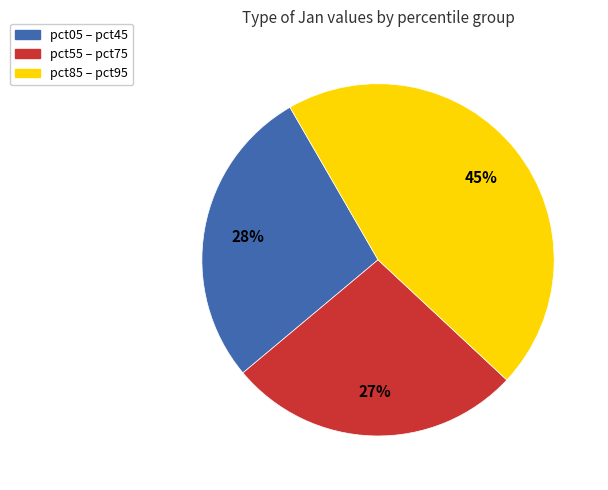

How many slices are in this pie chart?

3